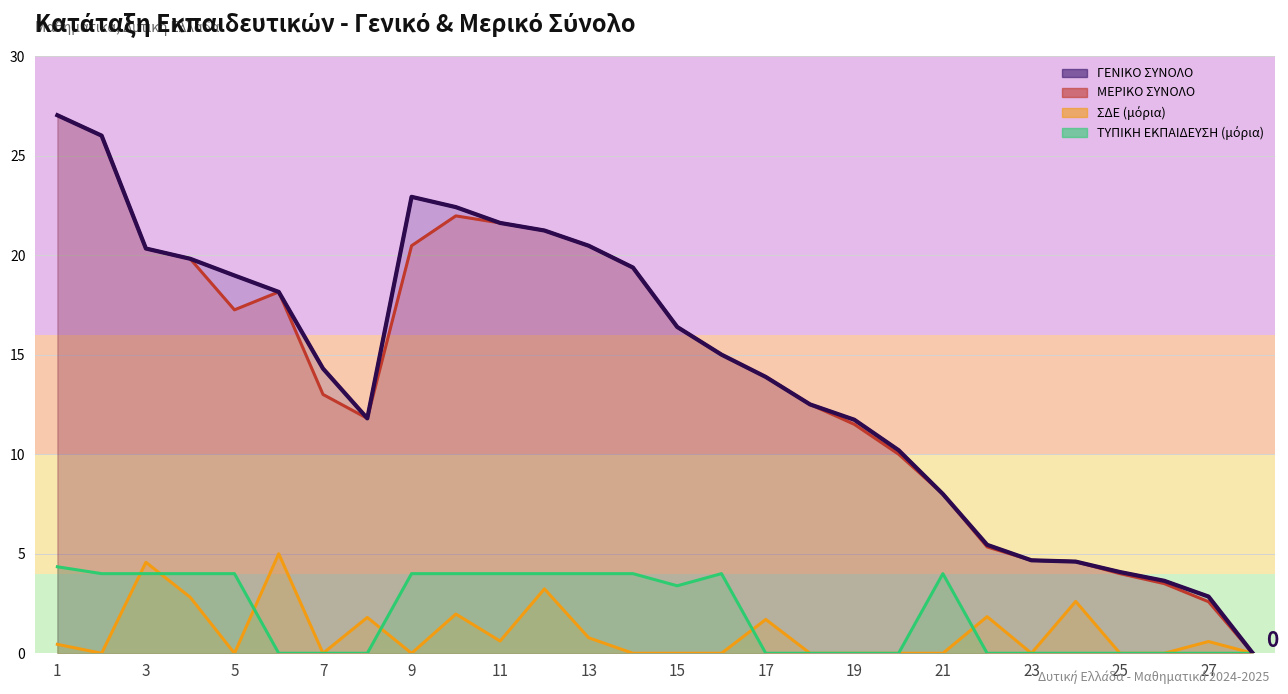

What are all the series names shown in the legend?

ΓΕΝΙΚΟ ΣΥΝΟΛΟ, ΜΕΡΙΚΟ ΣΥΝΟΛΟ, ΣΔΕ (μόρια), ΤΥΠΙΚΗ ΕΚΠΑΙΔΕΥΣΗ (μόρια)